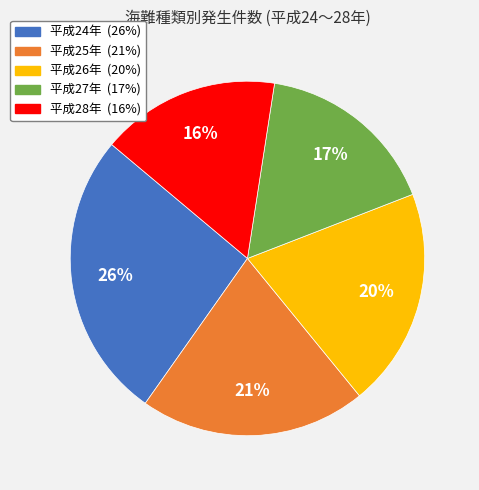

What is the largest slice in the pie chart?

平成24年